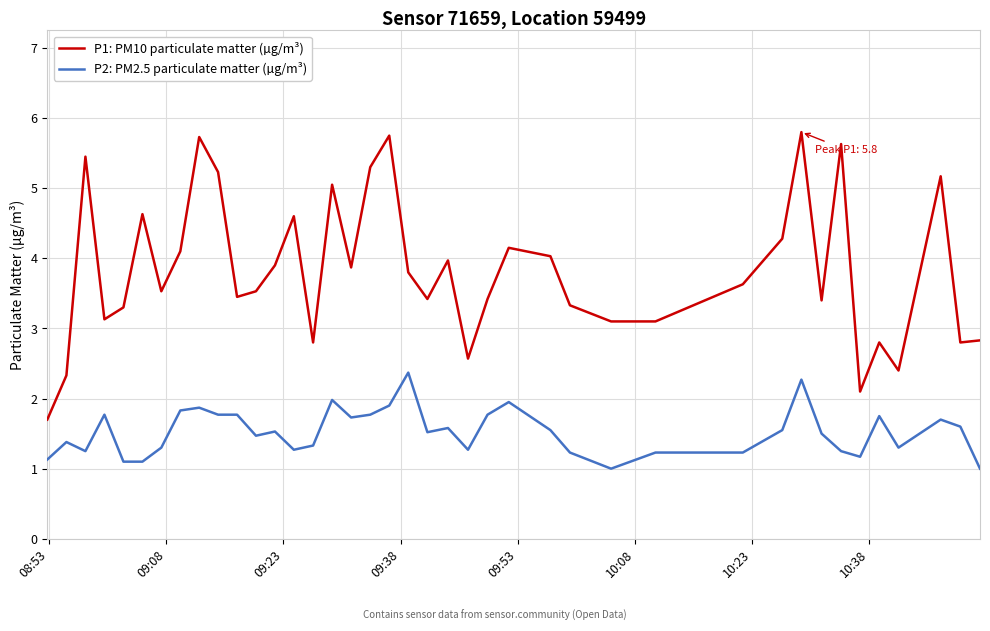

Which series has the largest total across all categories?

P1: PM10 particulate matter (µg/m³)